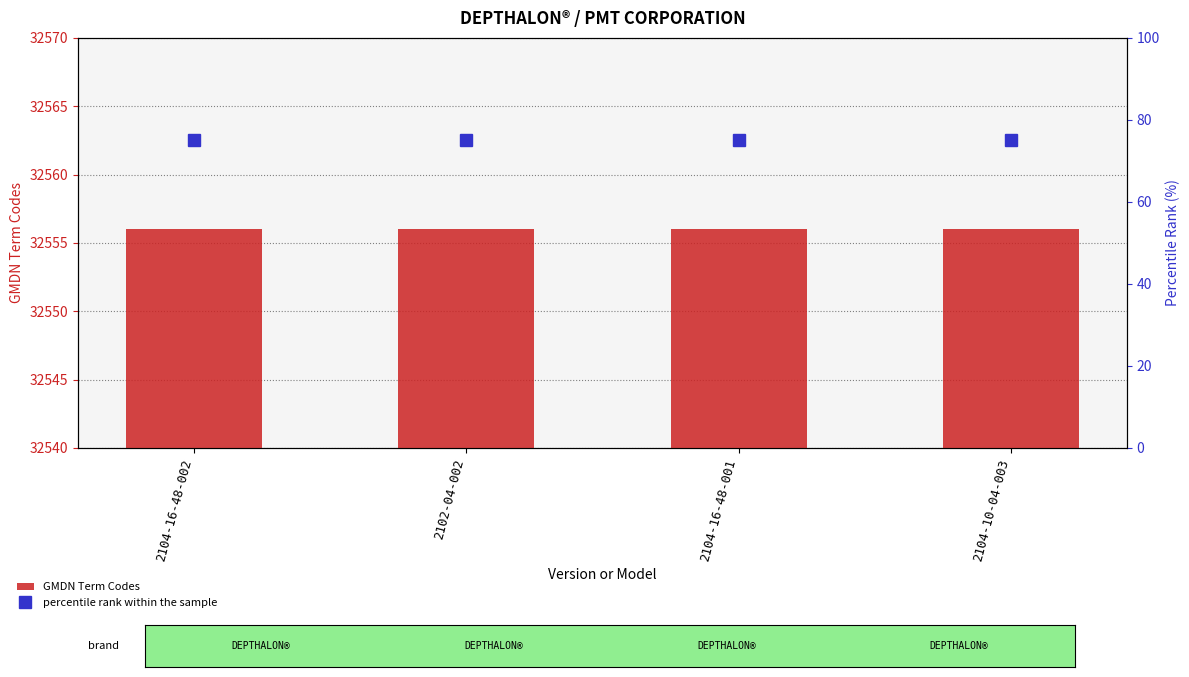

Is the value of percentile rank within the sample at 2104-10-04-003 greater than the value of GMDN Term Codes at 2104-16-48-001?

No